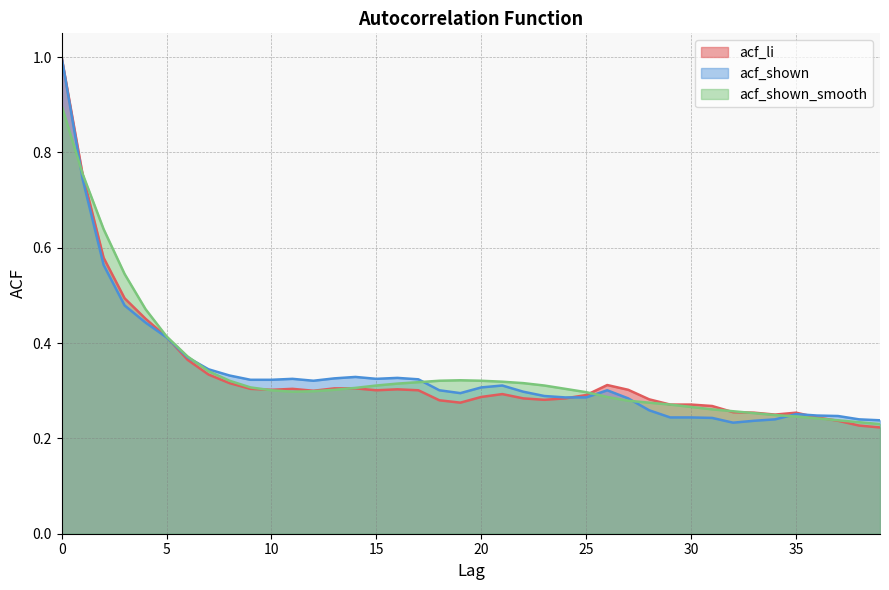

What is the maximum value for acf_shown_smooth?

0.9